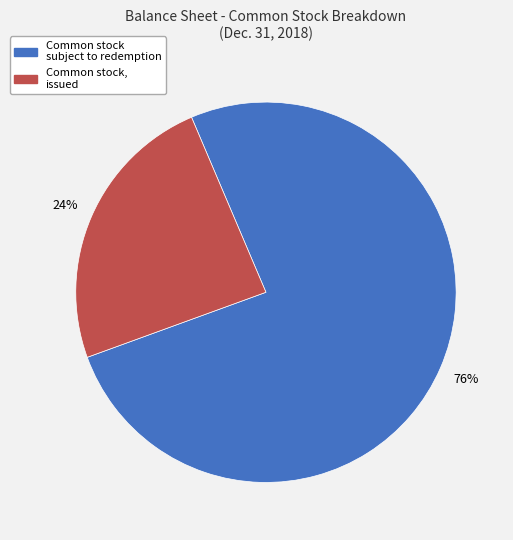

Is there a majority slice in this chart?

Yes